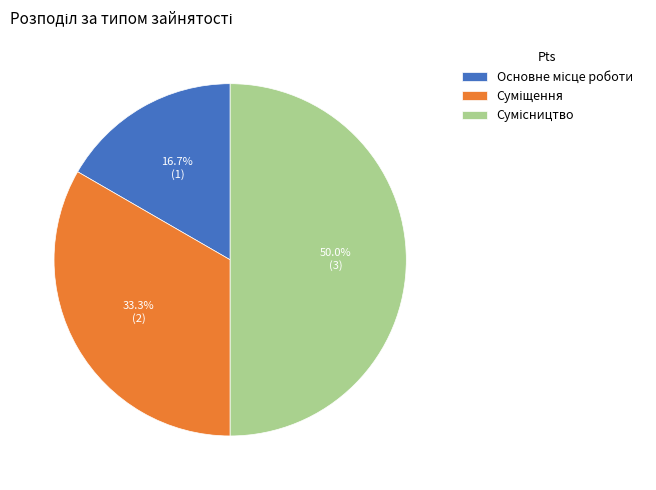

How many segments does this pie chart have?

3